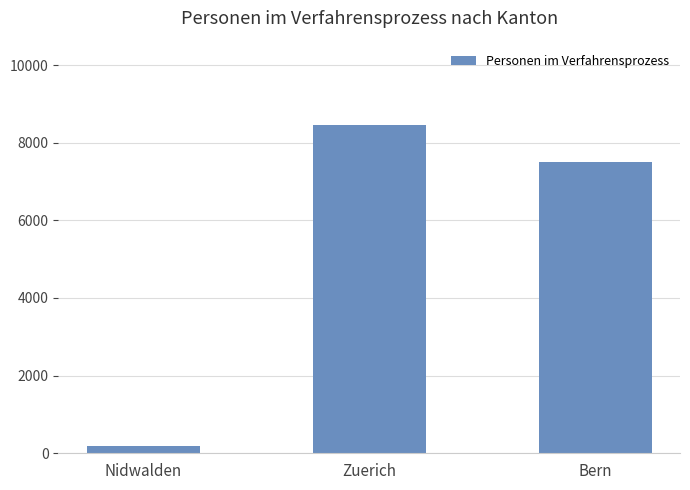

What is the maximum value shown in the chart?

8445